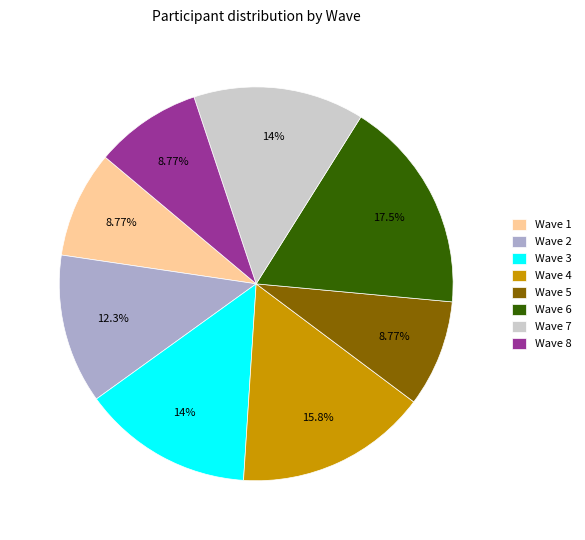

Count the number of slices in the pie.

8